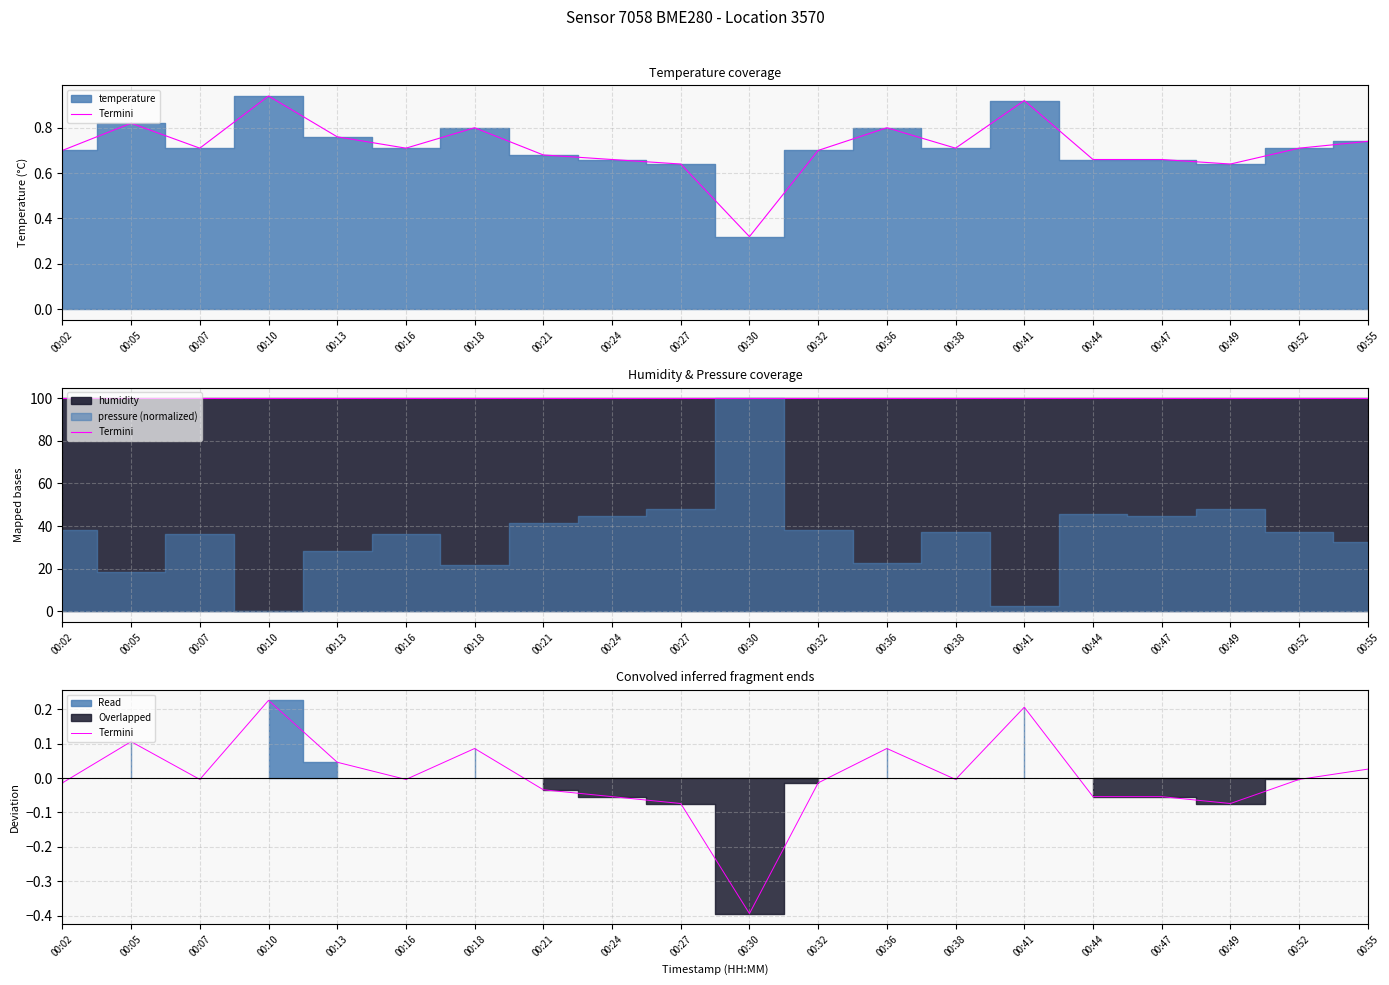

Does the chart have visible grid lines?

Yes